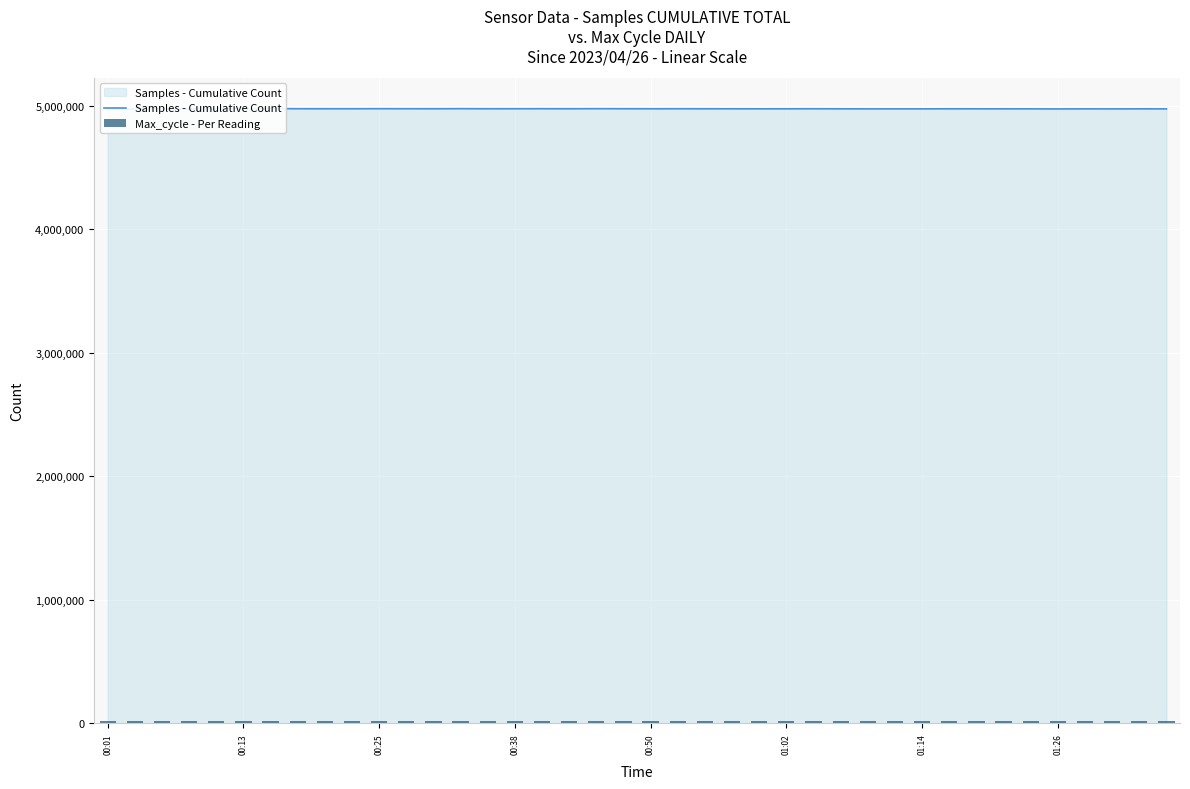

What is the label of the 6th bar from the right?

34